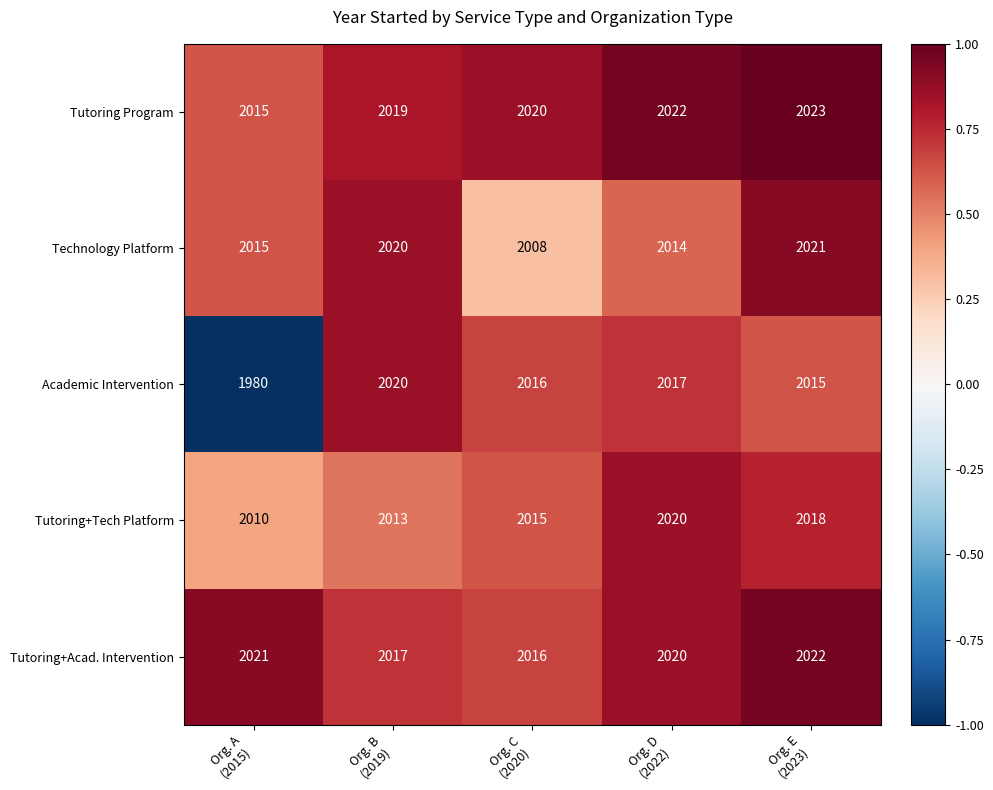

At how many categories does at least one series exceed 2000?

5